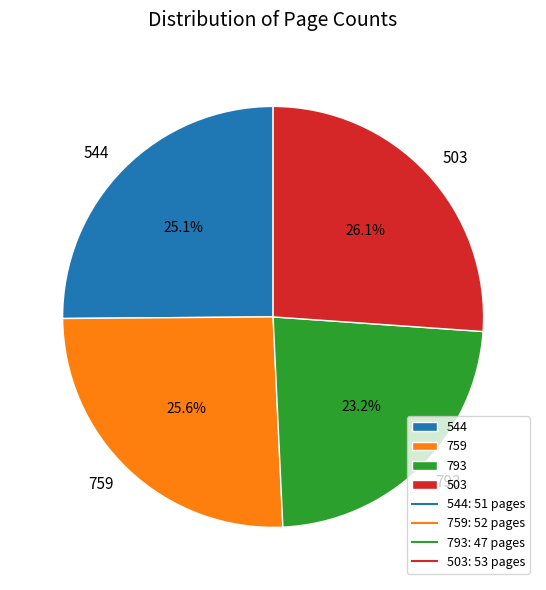

Between 503 and 544, which is larger?

503